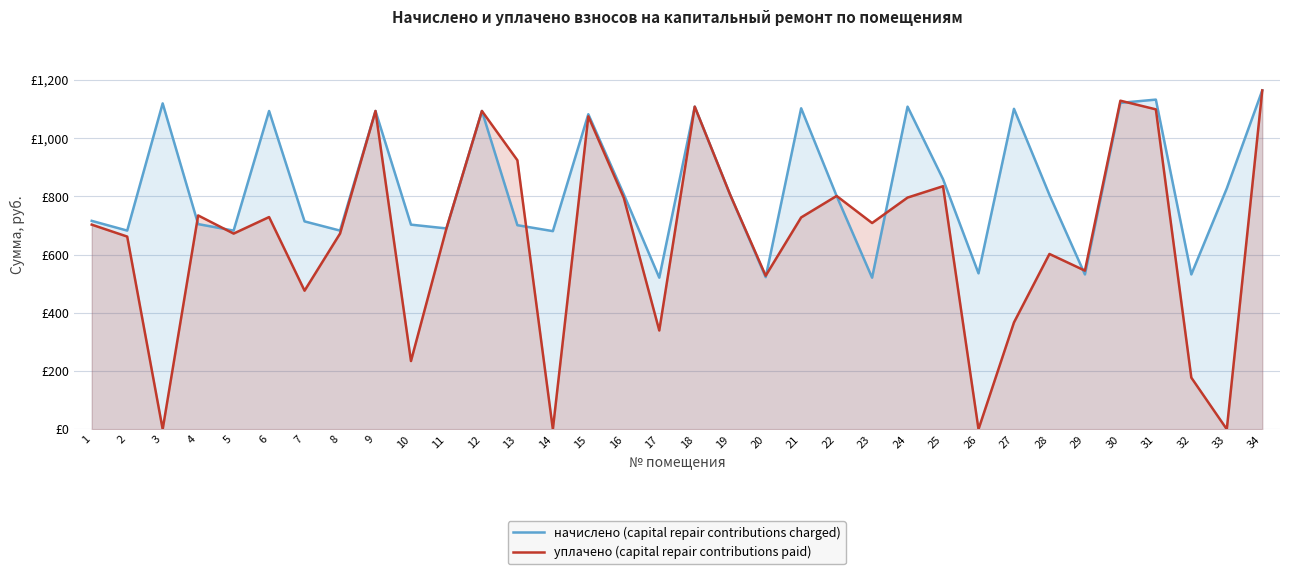

Where is the first local minimum for уплачено (capital repair contributions paid)?

3